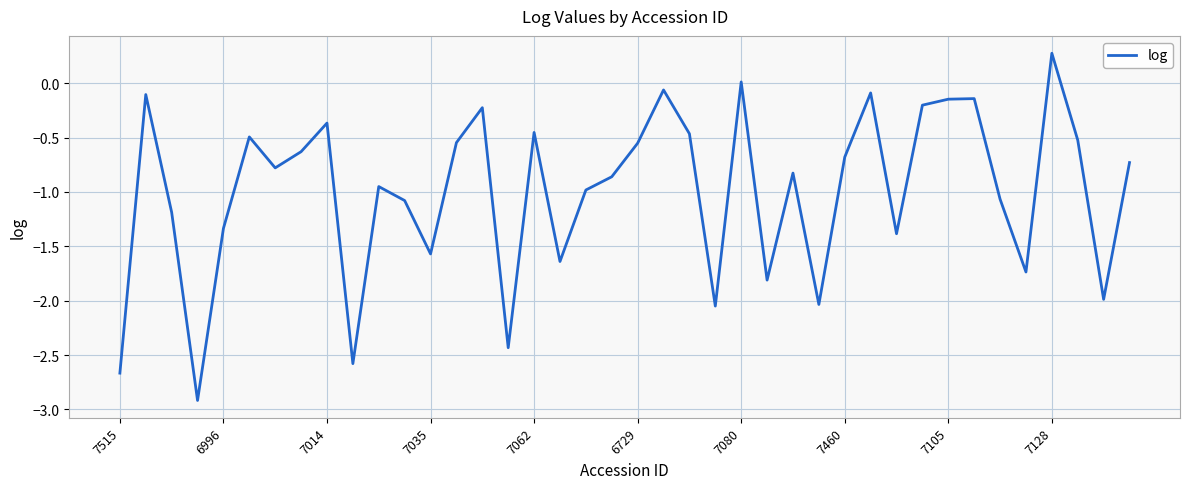

What is the difference between the second highest and second lowest values?

2.7